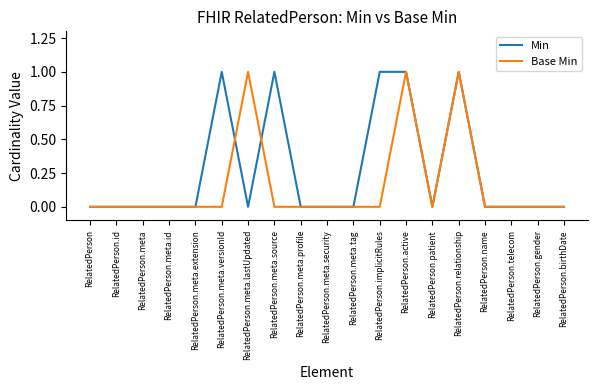

Which series has the largest total across all categories?

Min